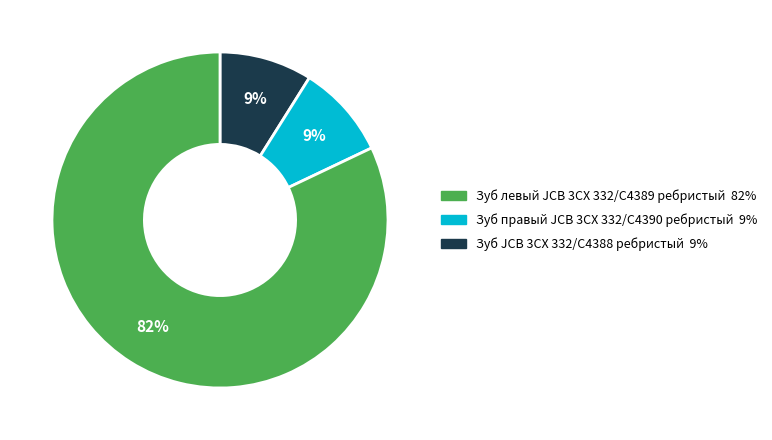

To the nearest percent, what is the difference between the largest and smallest slice percentages?

73%